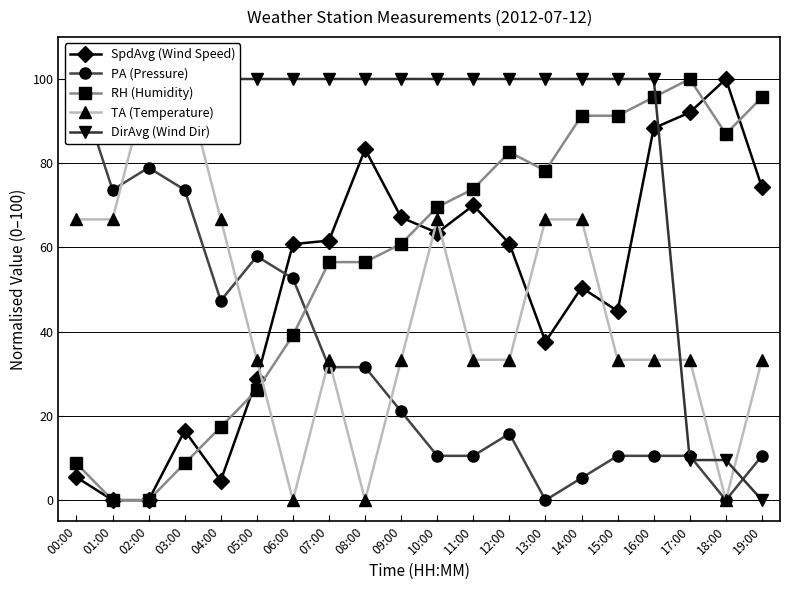

After their last crossing, which series has the higher values: TA (Temperature) or SpdAvg (Wind Speed)?

SpdAvg (Wind Speed)